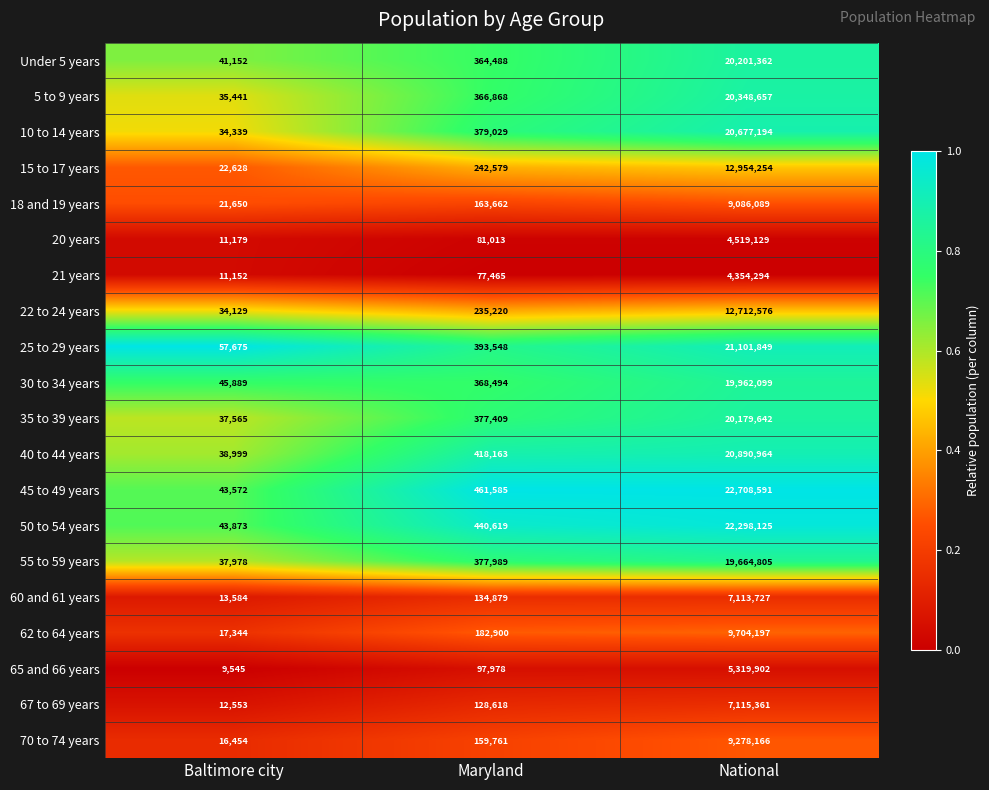

At which category does the chart reach its peak across all series?

National